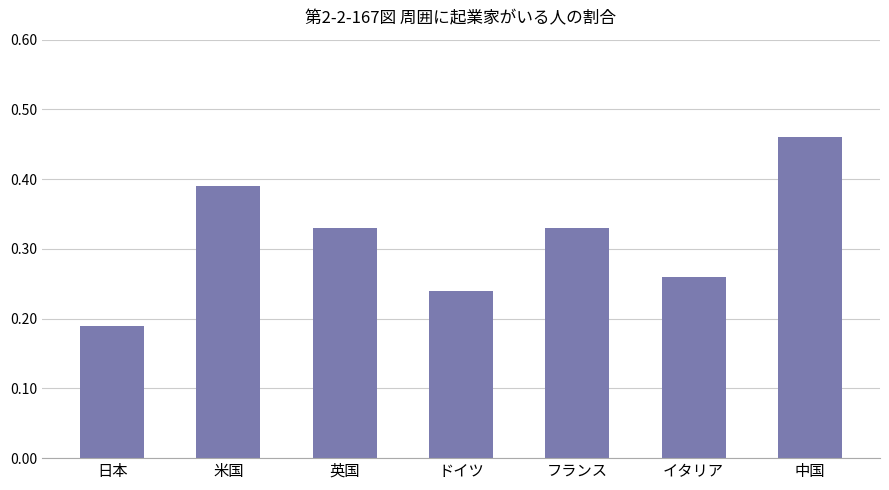

What is the sum of all values?

2.2